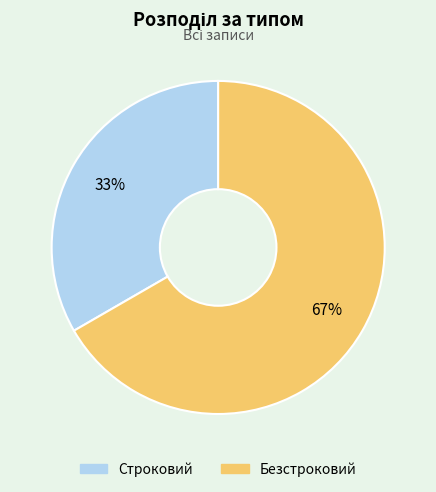

The Безстроковий slice represents 67% of the pie. True or false?

True